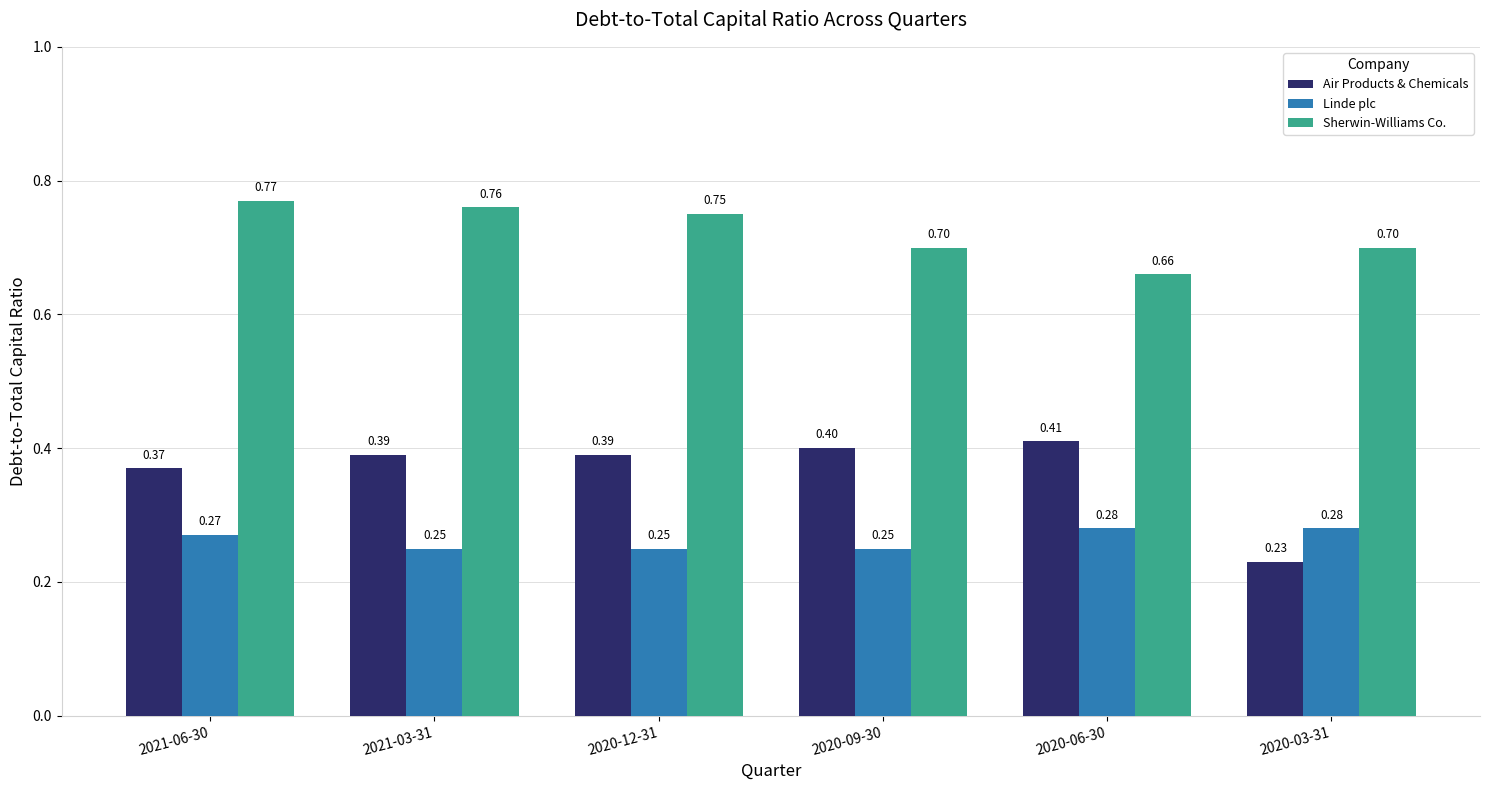

List the series in order of their overall mean, lowest first.

Linde plc, Air Products & Chemicals, Sherwin-Williams Co.